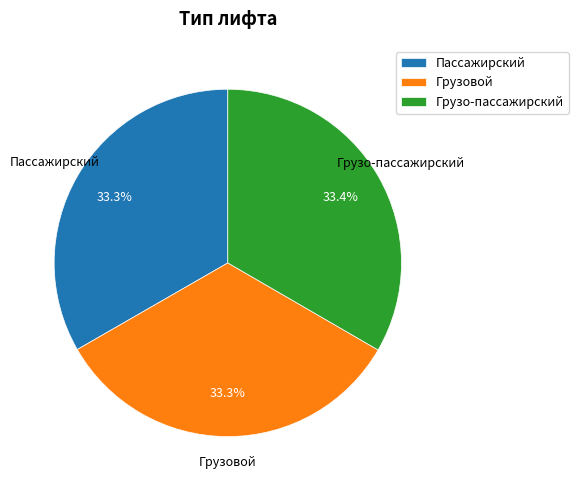

What is the ratio of the value at Пассажирский to the value at Грузо-пассажирский?

1.0